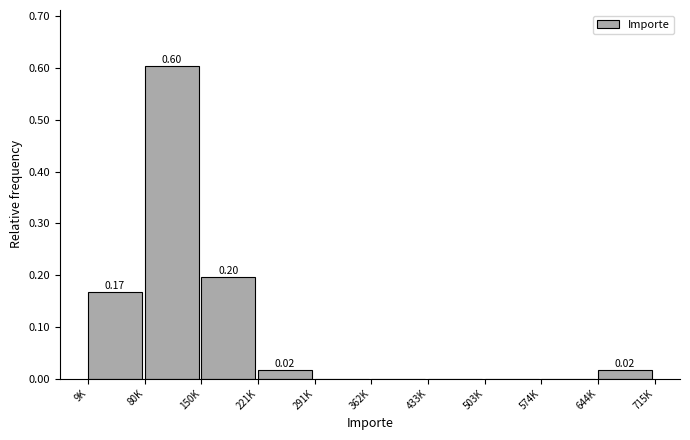

Between 433K and 9K, which is larger?

9K